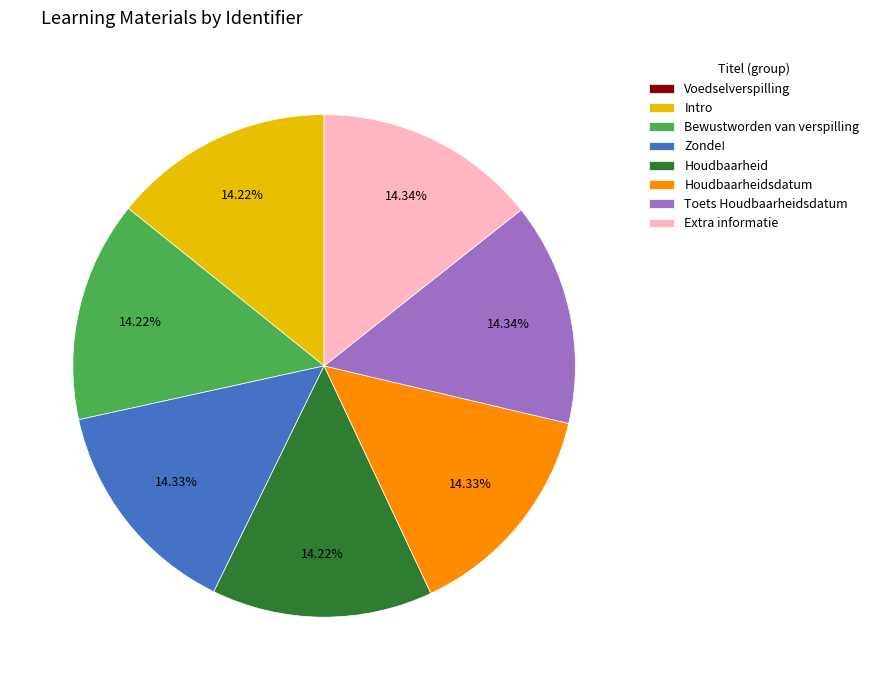

Combined, what portion of the pie is Houdbaarheid and Zonde!?

28.6%